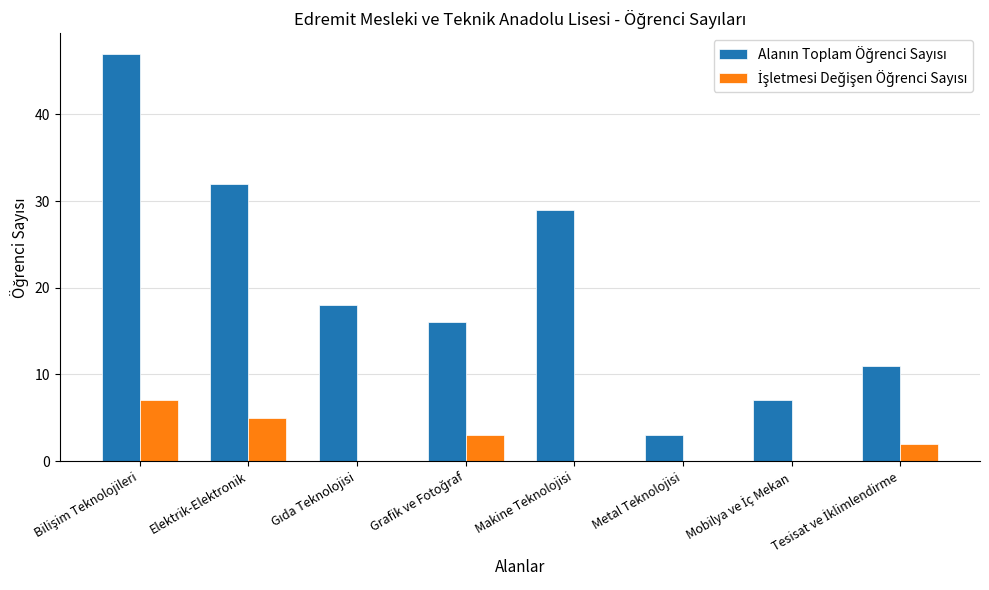

How many series are shown in this chart?

2